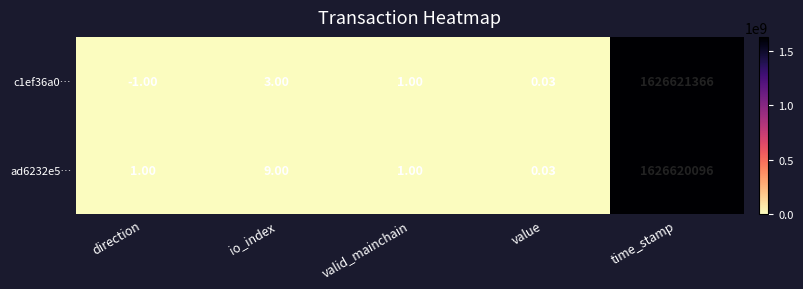

At which category is the sum across all series the highest?

time_stamp